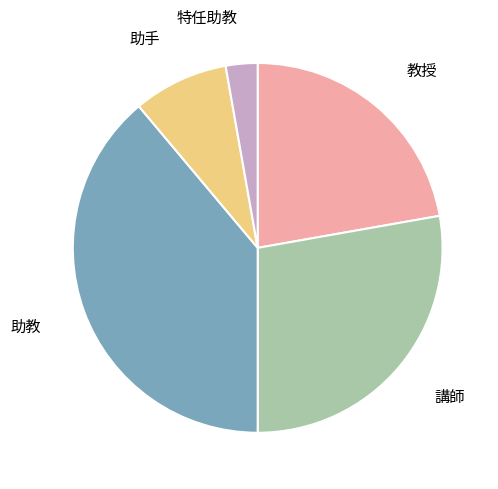

What is the largest slice in the pie chart?

助教